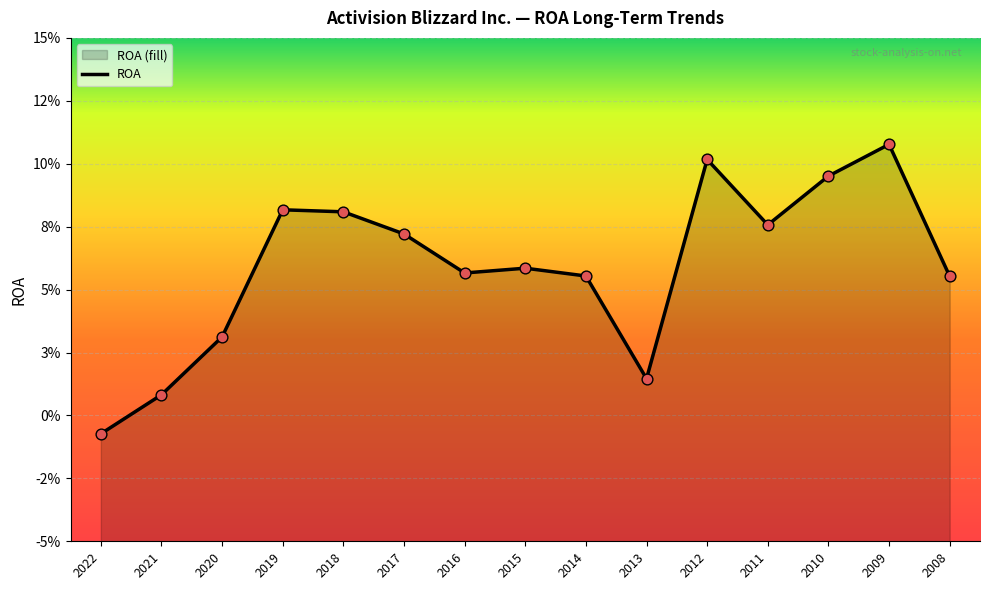

Which has a higher value, 2016 or 2010?

2010